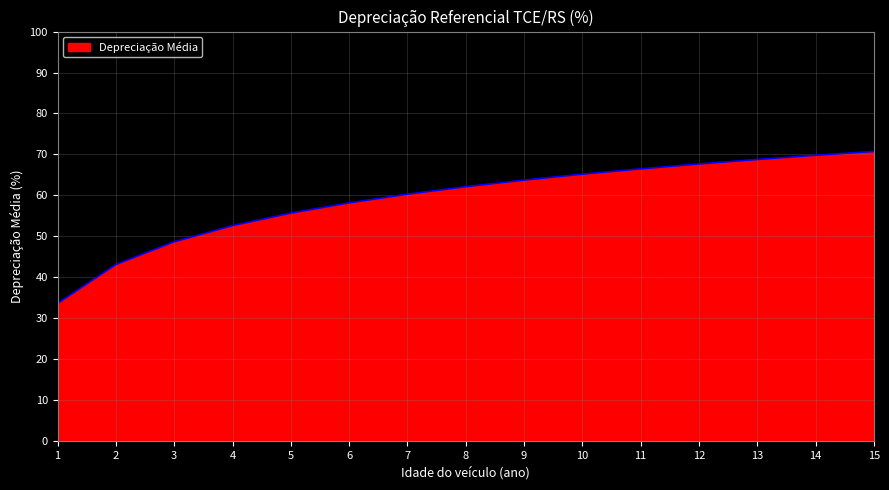

What is the ratio of the value at 3 to the value at 4?

0.9